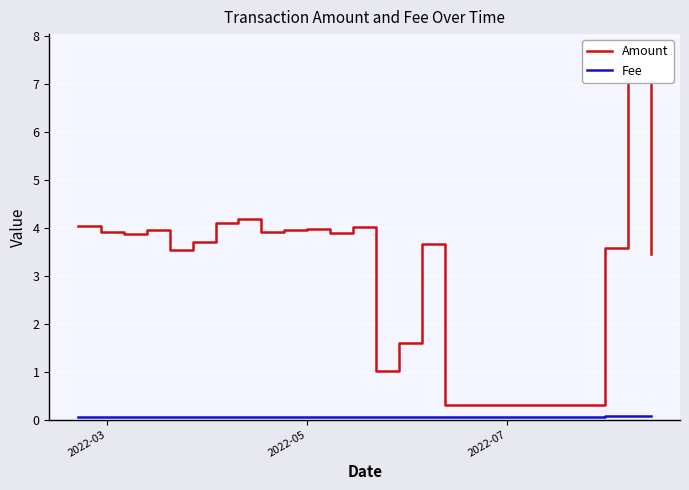

What is the minimum value shown in the chart?

0.1